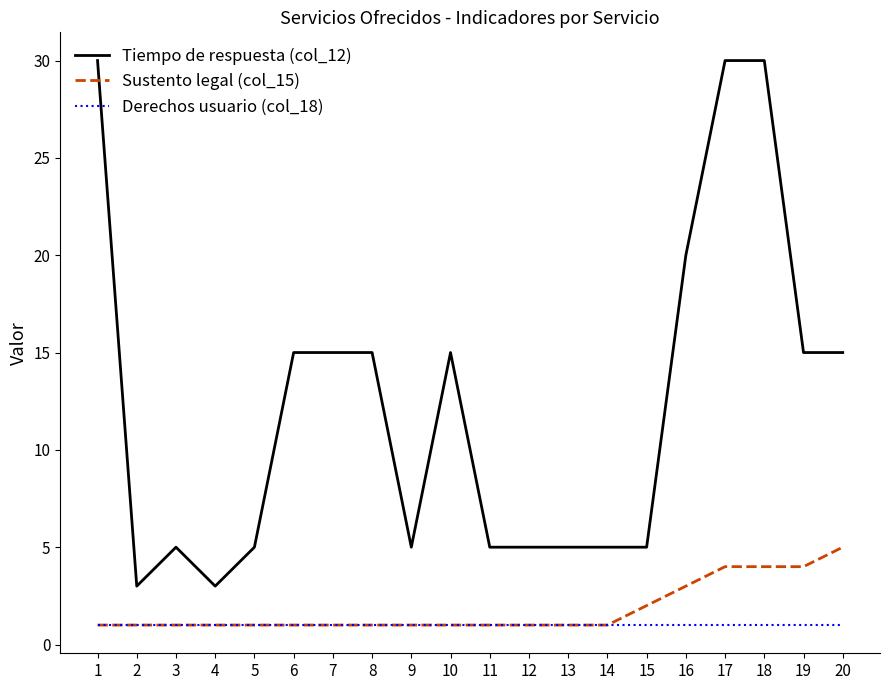

Is it true that Sustento legal (col_15) equals 1 at 12?

True